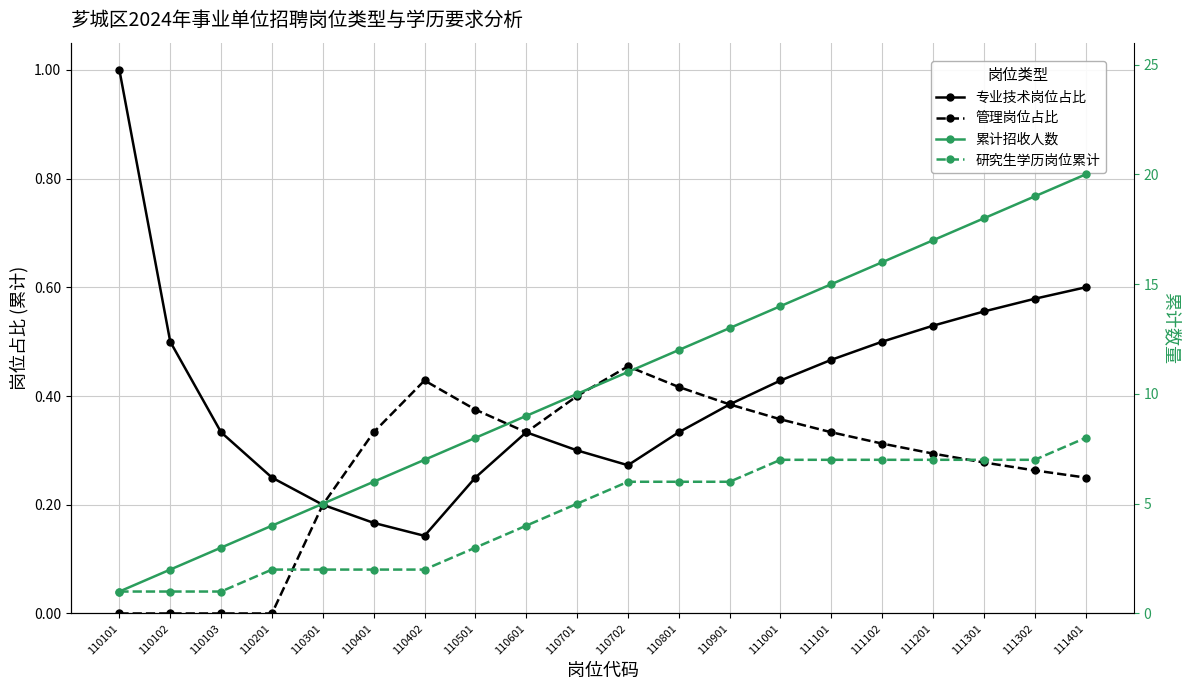

Reading left to right, list all the values displayed in this chart.

专业技术岗位占比: 1.0	0.5	0.3	0.2	0.2	0.2	0.1	0.2	0.3	0.3	0.3	0.3	0.4	0.4	0.5	0.5	0.5	0.6	0.6	0.6
管理岗位占比: 0.0	0.0	0.0	0.0	0.2	0.3	0.4	0.4	0.3	0.4	0.5	0.4	0.4	0.4	0.3	0.3	0.3	0.3	0.3	0.2
累计招收人数: 1.0	2.0	3.0	4.0	5.0	6.0	7.0	8.0	9.0	10.0	11.0	12.0	13.0	14.0	15.0	16.0	17.0	18.0	19.0	20.0
研究生学历岗位累计: 1.0	1.0	1.0	2.0	2.0	2.0	2.0	3.0	4.0	5.0	6.0	6.0	6.0	7.0	7.0	7.0	7.0	7.0	7.0	8.0